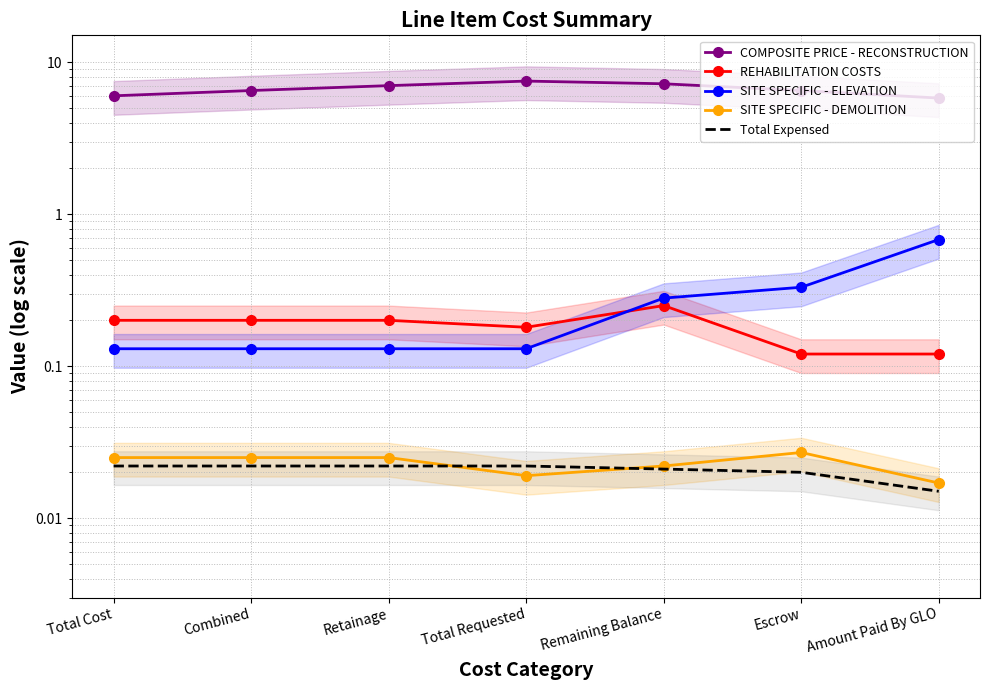

What is the sum of the SITE SPECIFIC - ELEVATION values at Amount Paid By GLO and Total Requested?

0.8